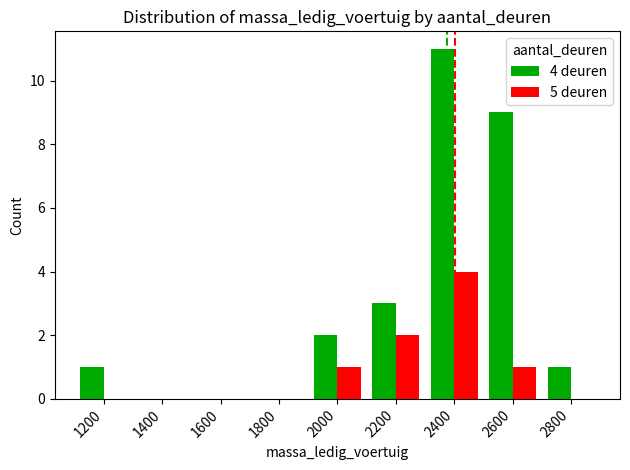

What is the sum of all 5 deuren values?

8